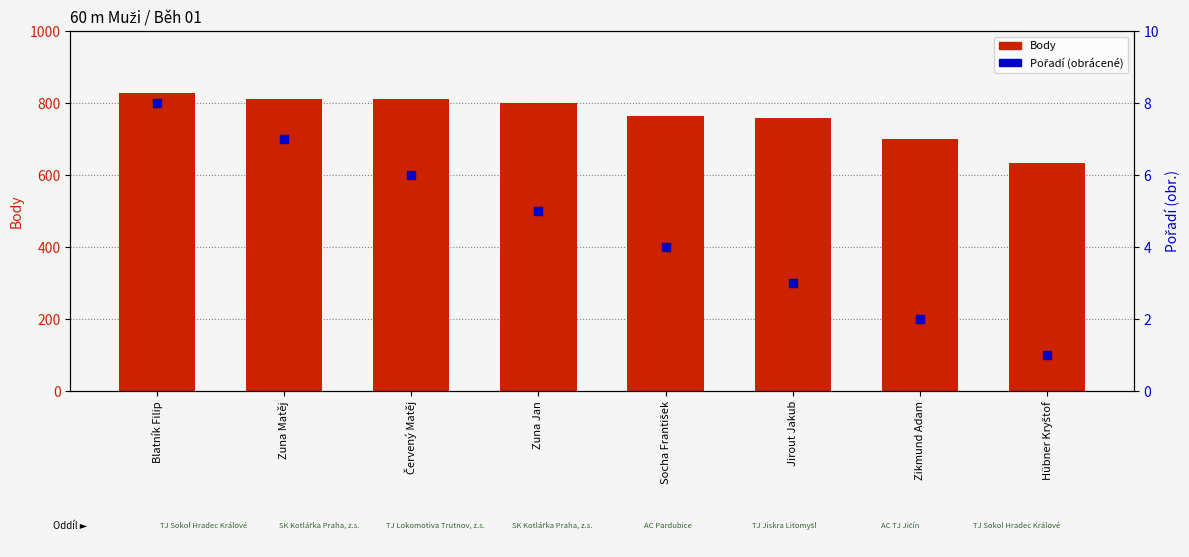

Which series contains the highest Y value?

Body